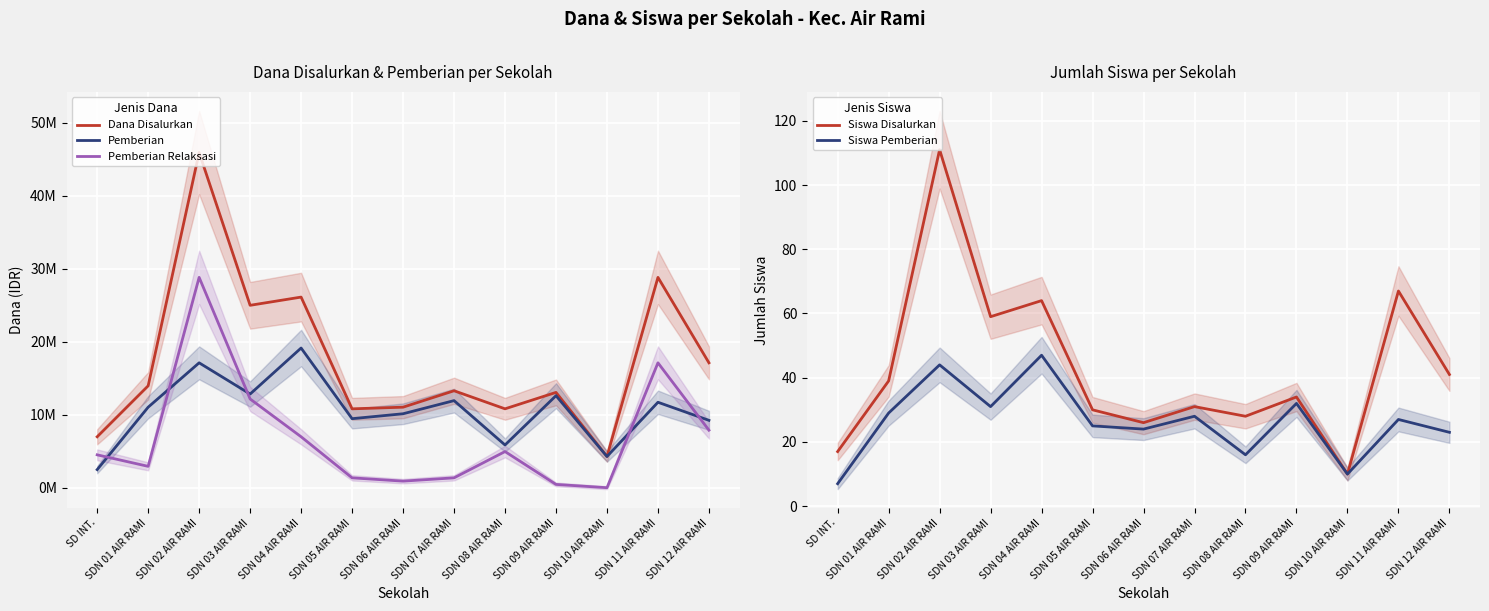

How many data points in Pemberian are less than 11025000?

6